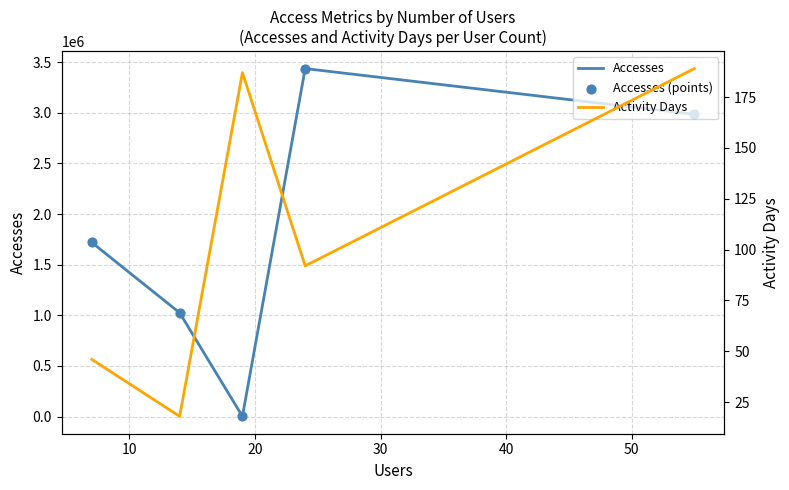

What are all the series names shown in the legend?

Accesses, Accesses (points), Activity Days